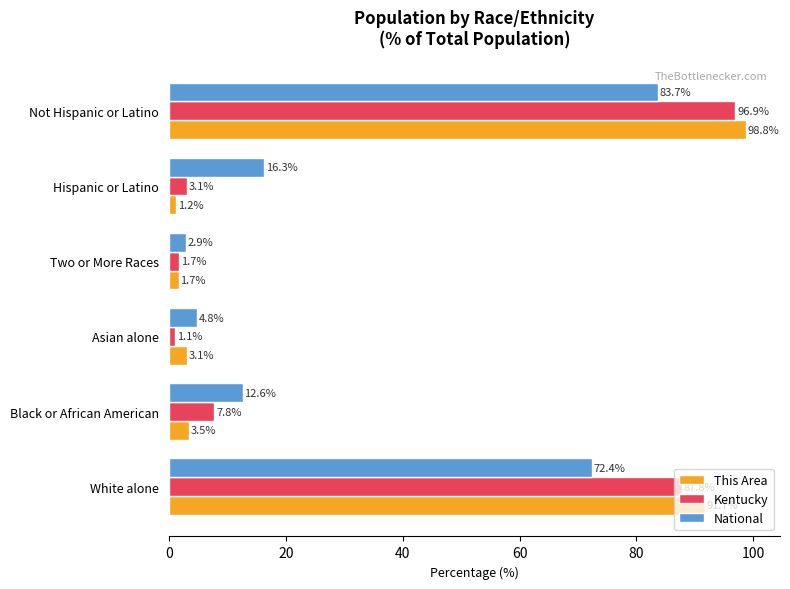

What is the total value across all series at Hispanic or Latino?

20.6